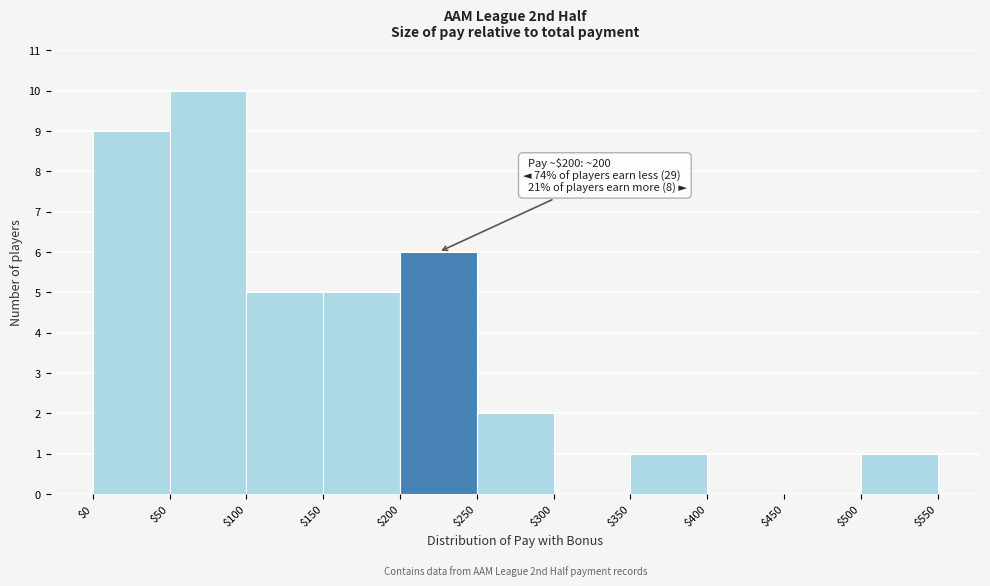

Which range on the x-axis has the tallest bar?

$50 to $100